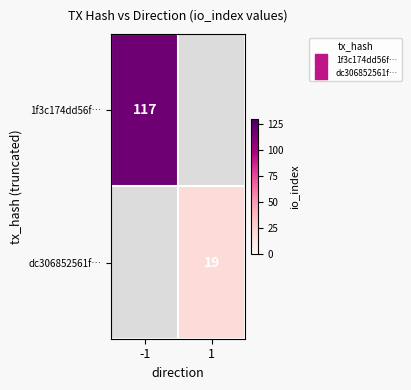

Which category has the lowest value in the 1f3c174dd56f… series?

-1